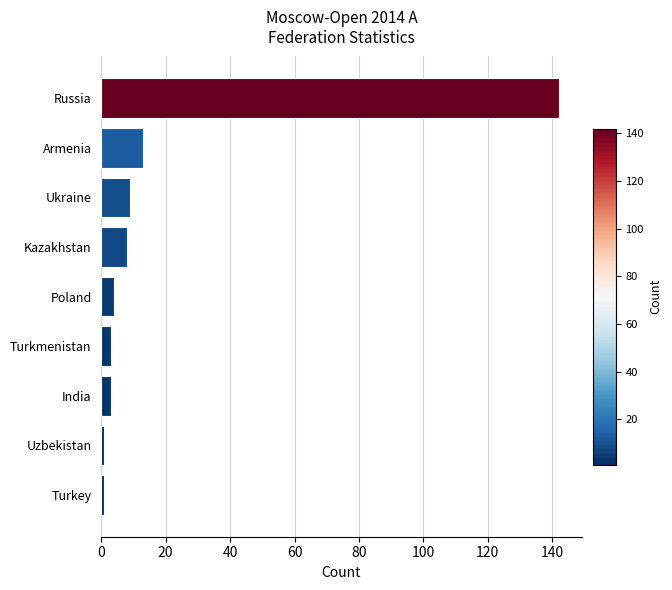

The chart shows a value of 3 at Turkmenistan. True or false?

True